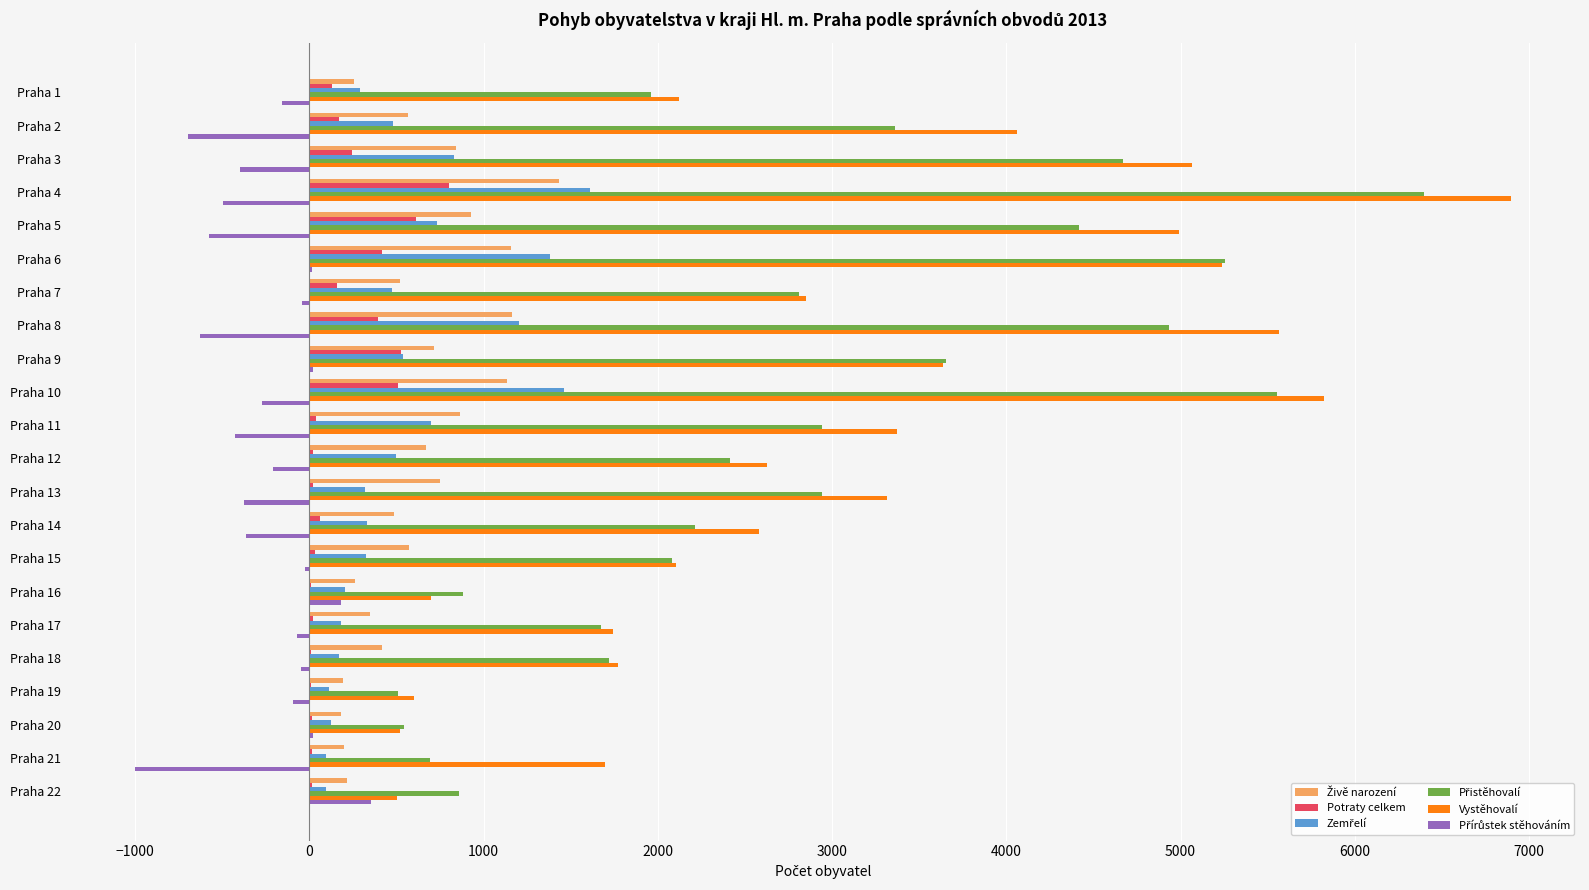

Between Praha 2 and Praha 18, which series saw the biggest shift?

Vystěhovalí